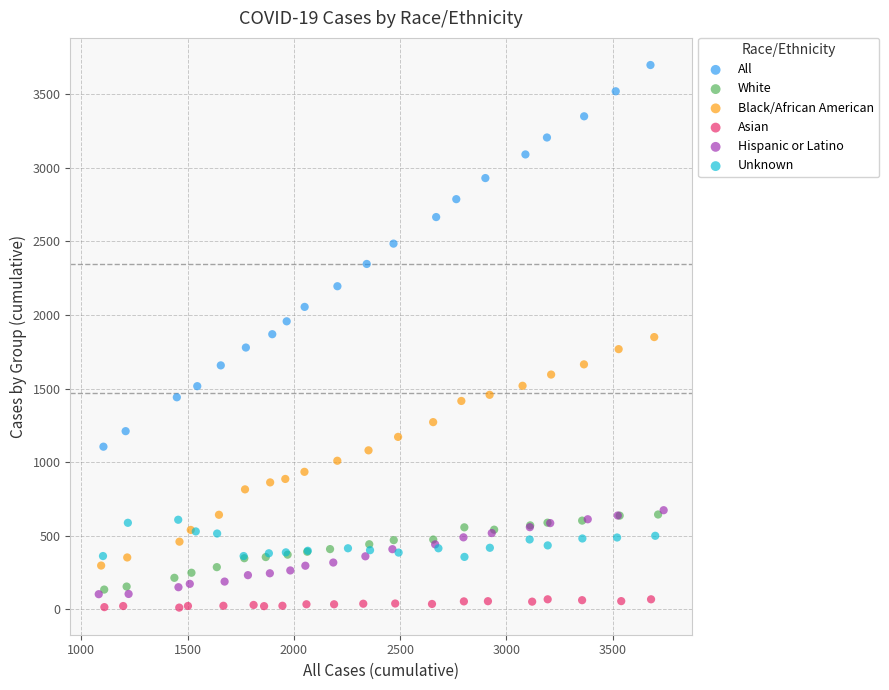

Which series has the widest spread of Y values?

All